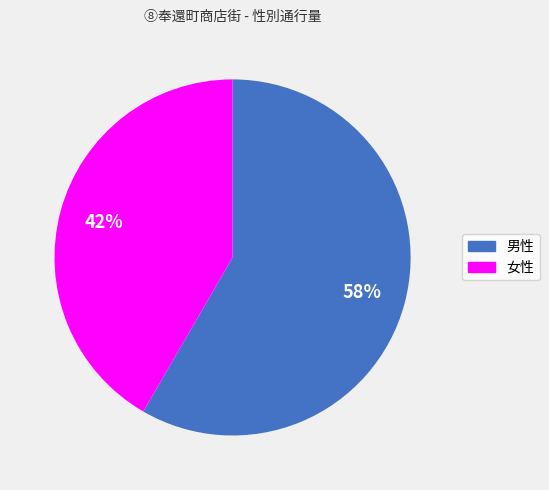

How many segments does this pie chart have?

2